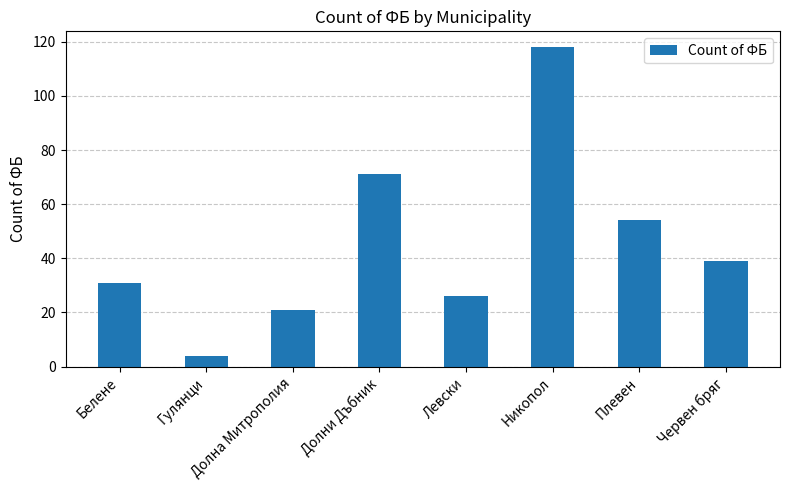

What is the value of the 5th bar from the left?

26